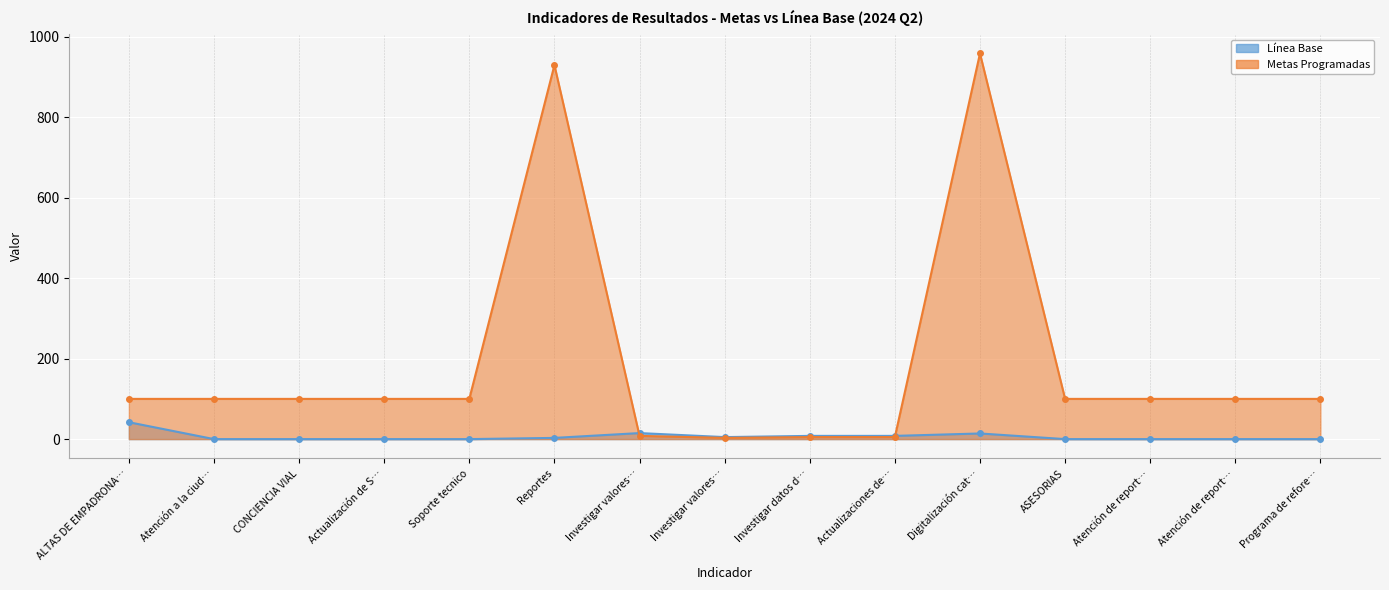

At which category does Línea Base reach its first local peak?

Investigar valores…